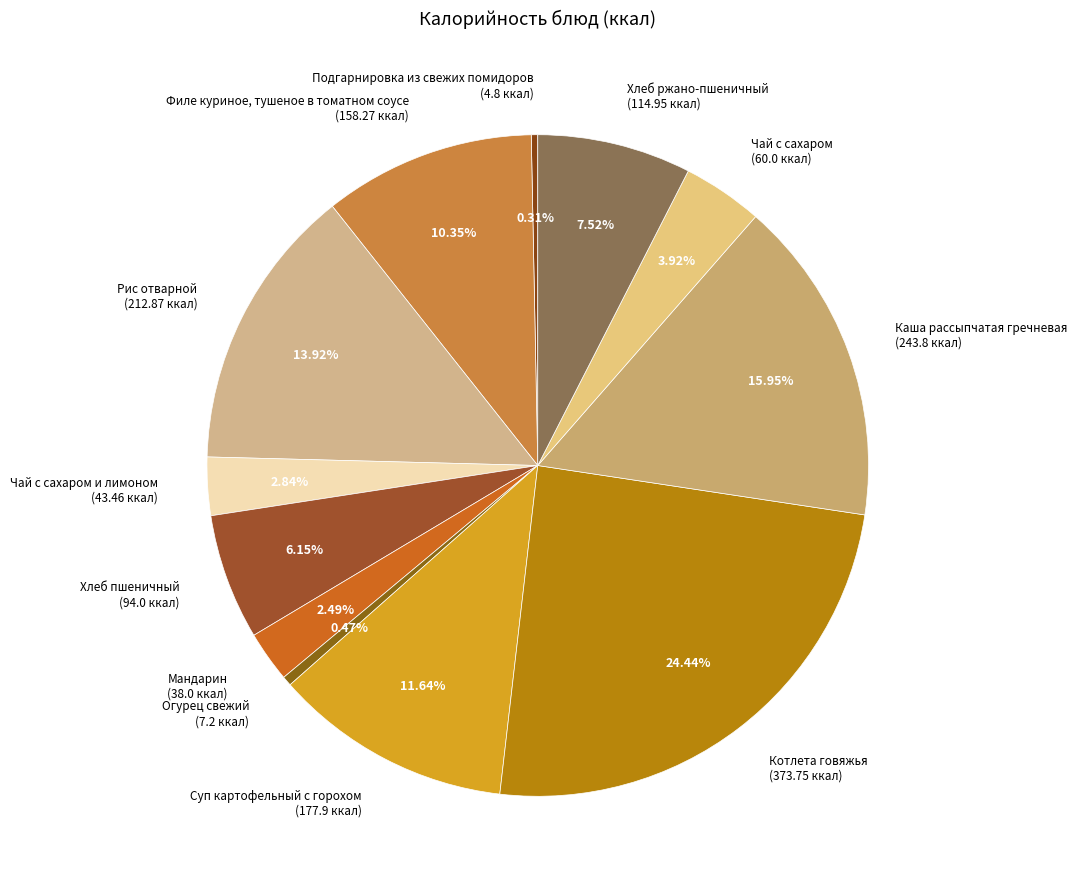

Which has a higher value, Огурец свежий or Мандарин?

Мандарин